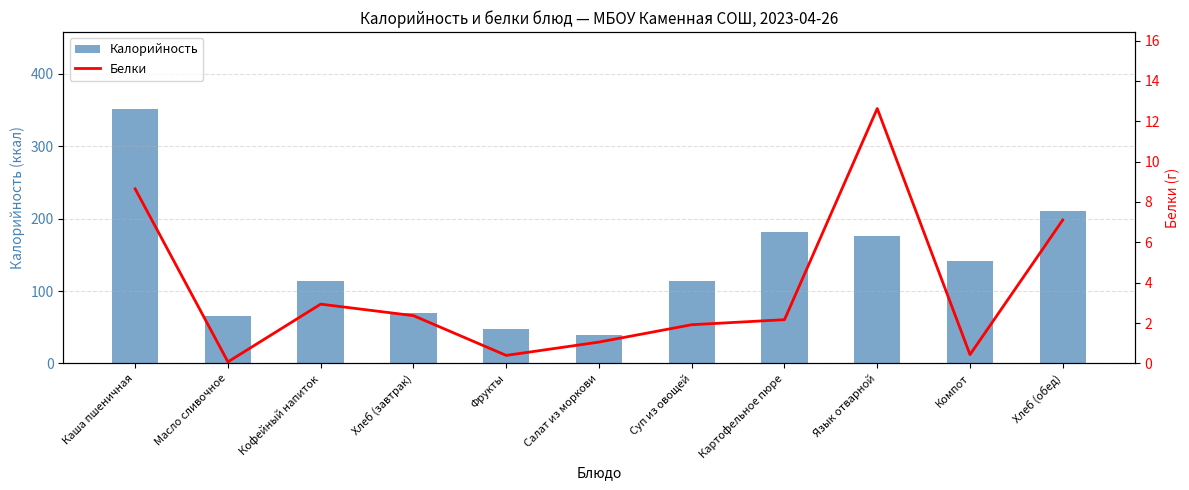

What are all the series names shown in the legend?

Калорийность, Белки